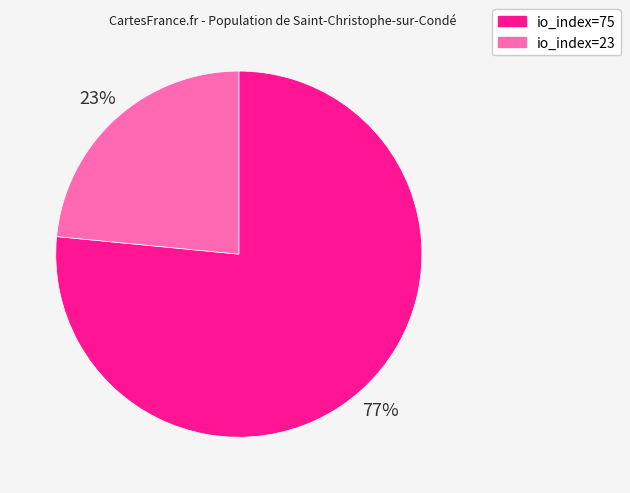

How many segments does this pie chart have?

2